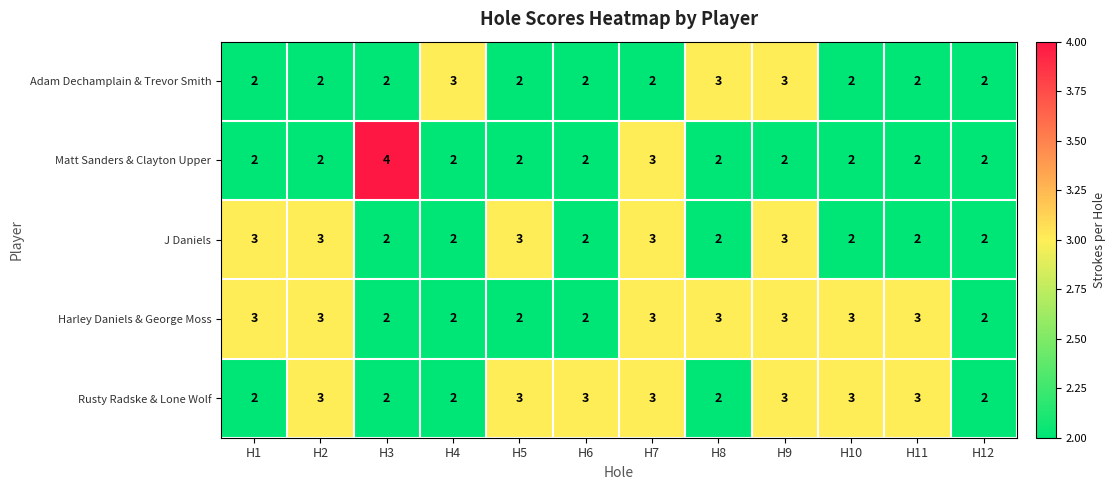

What is the sum of all Harley Daniels & George Moss values?

31